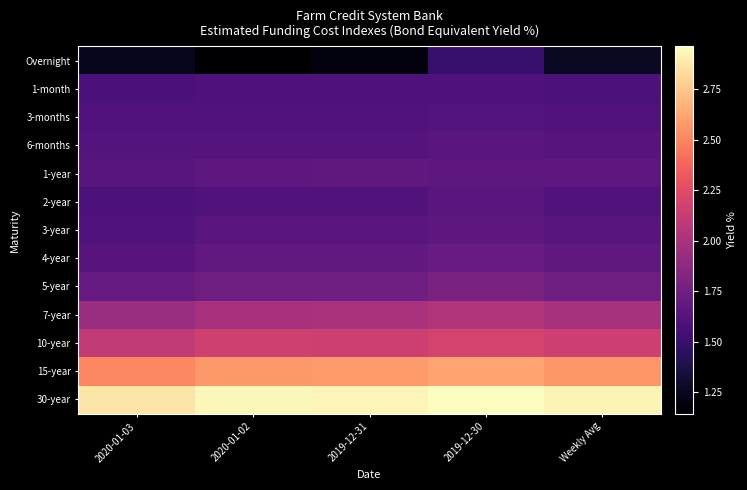

How many distinct data groups are displayed?

13